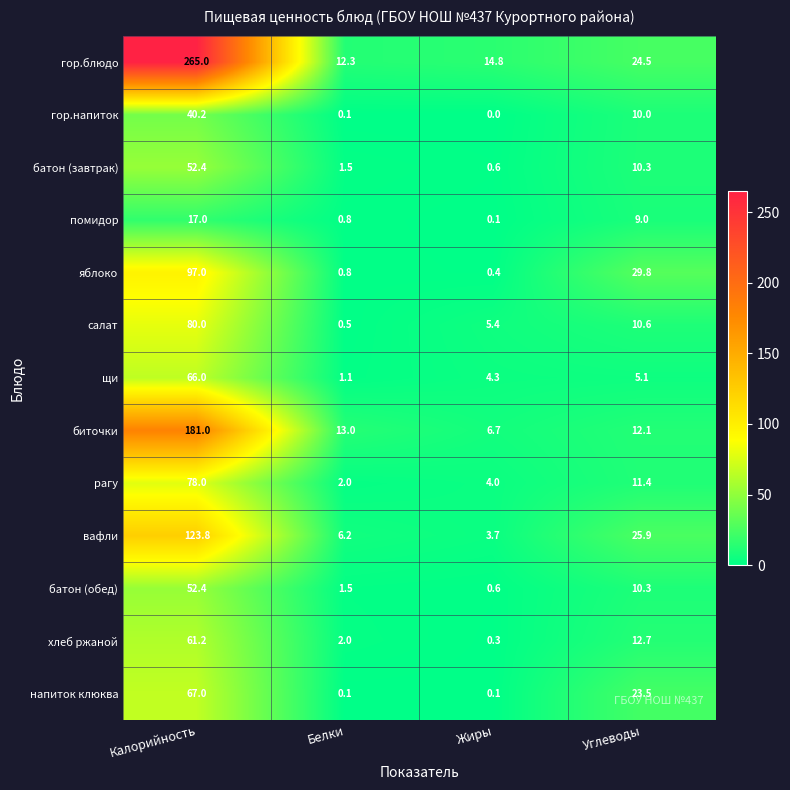

Which series has the widest spread of values?

гор.блюдо